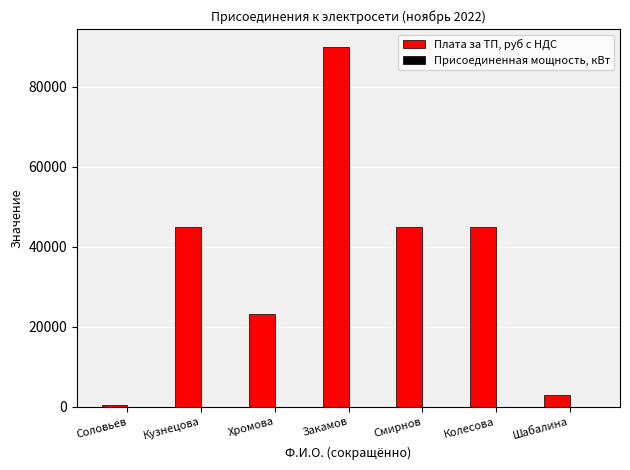

Which series has the largest total across all categories?

Плата за ТП, руб с НДС